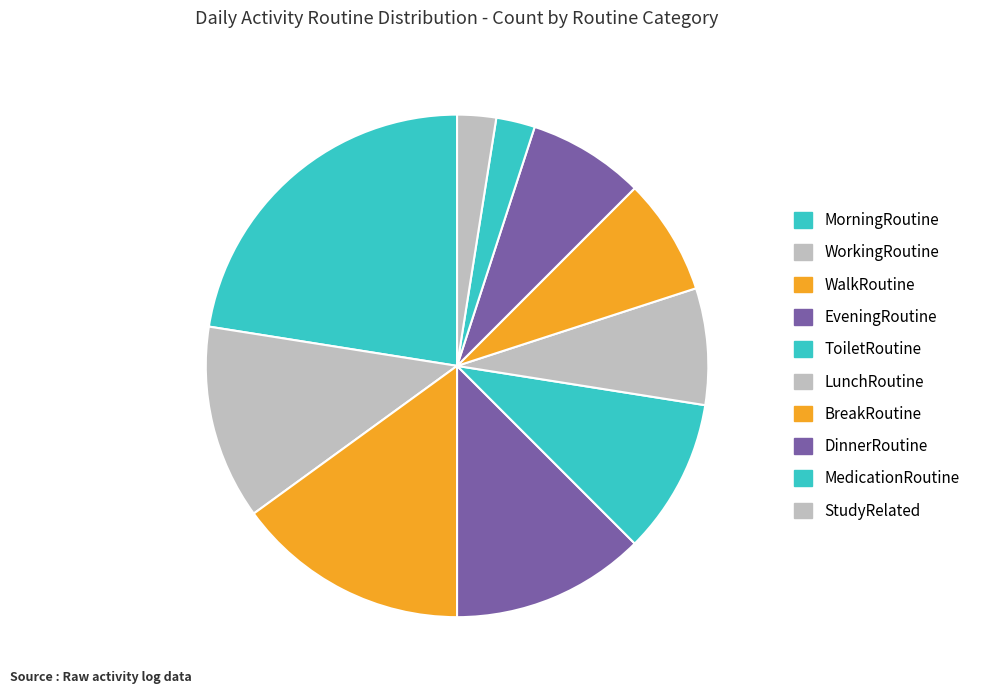

How many segments does this pie chart have?

10